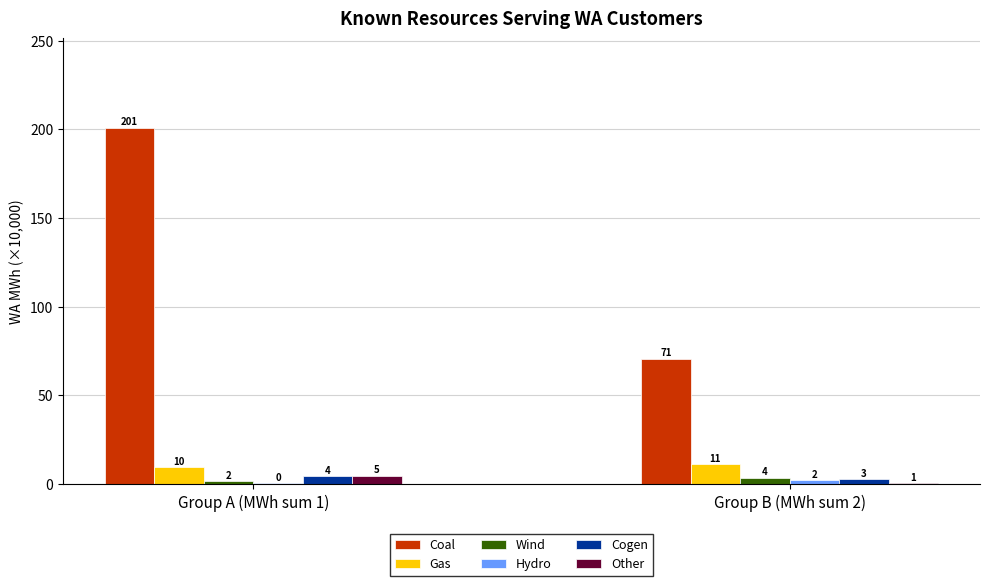

Which label corresponds to the smallest value in the chart?

Group A (MWh sum 1)